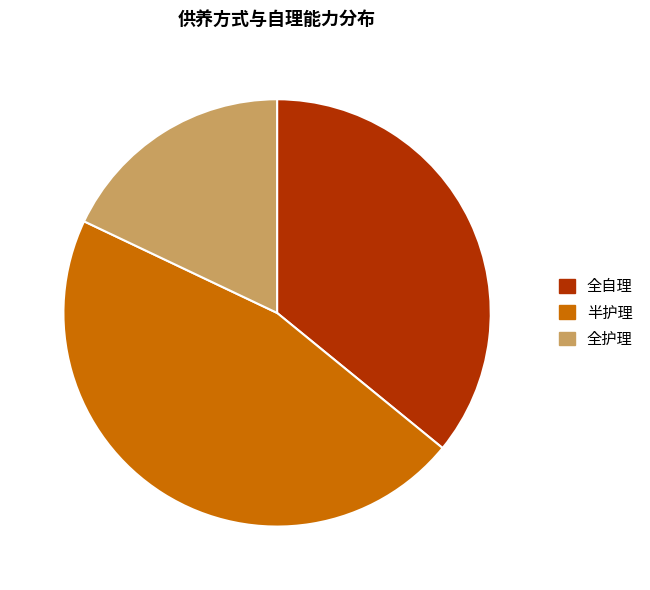

Which slice is the largest?

半护理